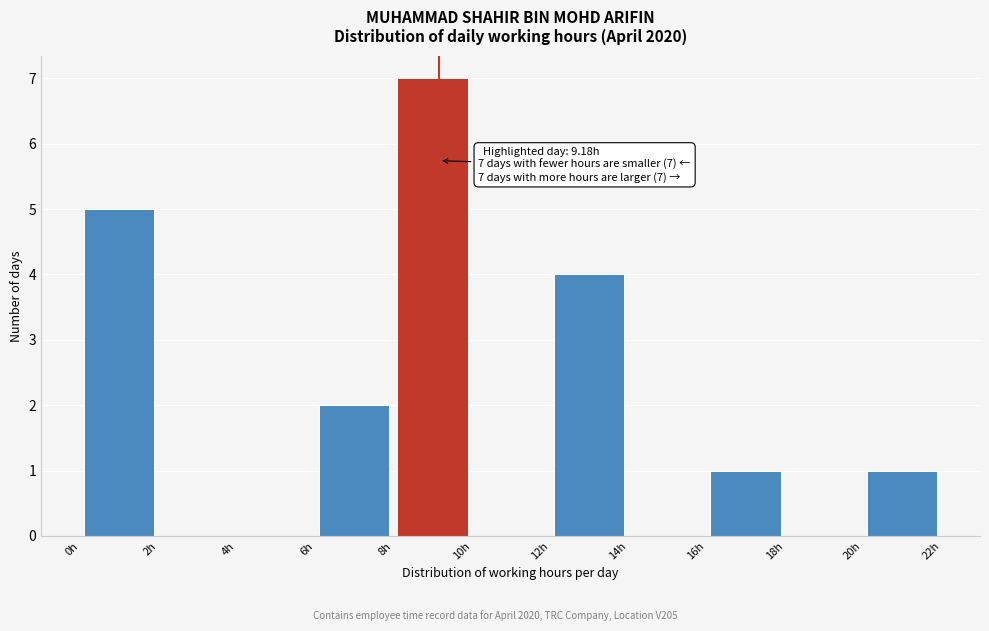

Which range on the x-axis has the tallest bar?

8 to 10